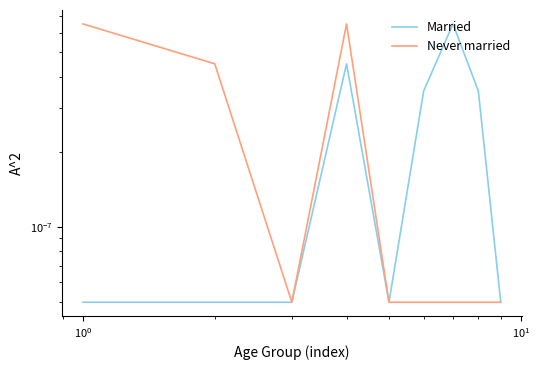

The value of Never married at $\mathdefault{10^{1}}$ is 0.0. True or false?

True